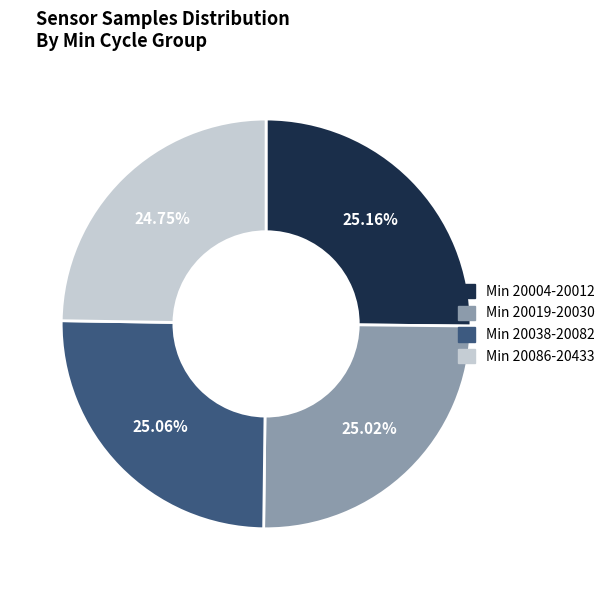

Does any single category account for the majority?

No